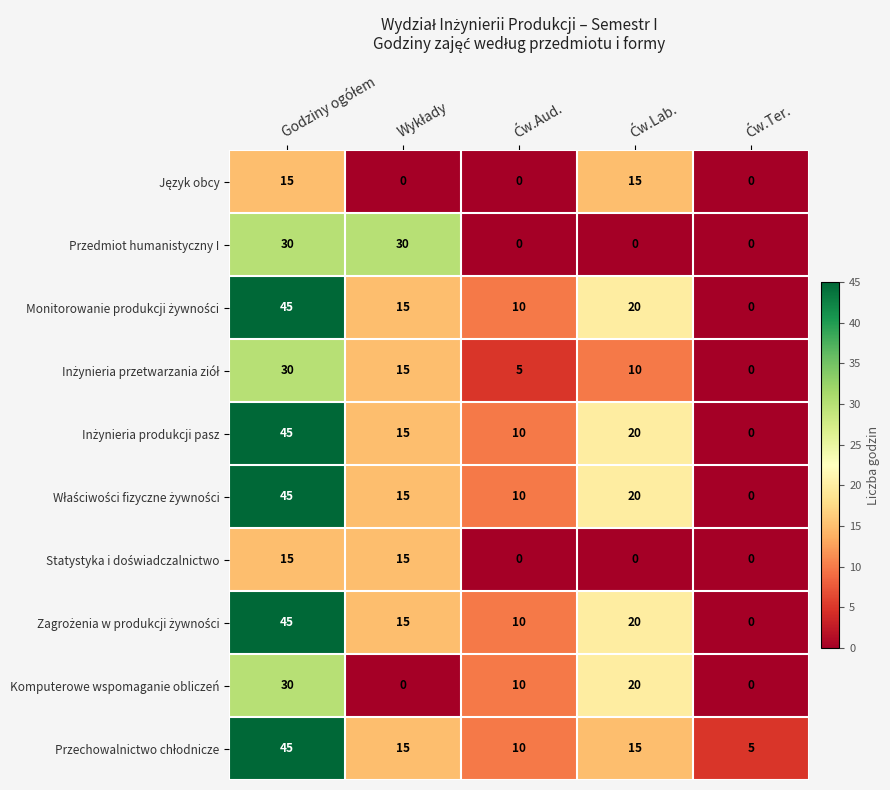

What is the sum of all Przedmiot humanistyczny I values?

60